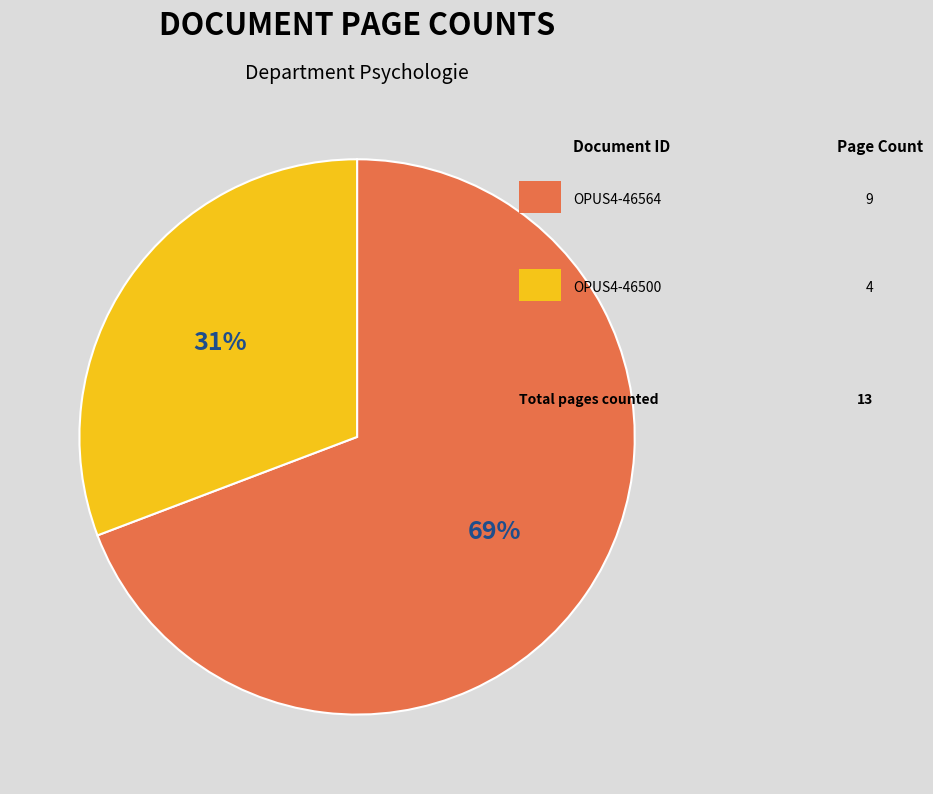

To the nearest percent, what is the difference between the largest and smallest slice percentages?

38%